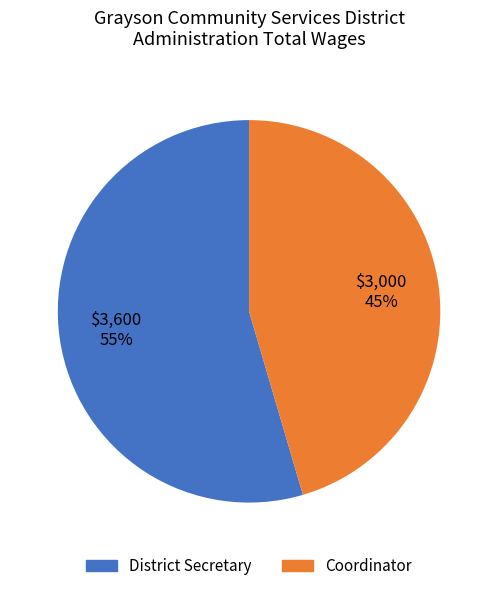

Does Coordinator account for over 50% of the chart?

No